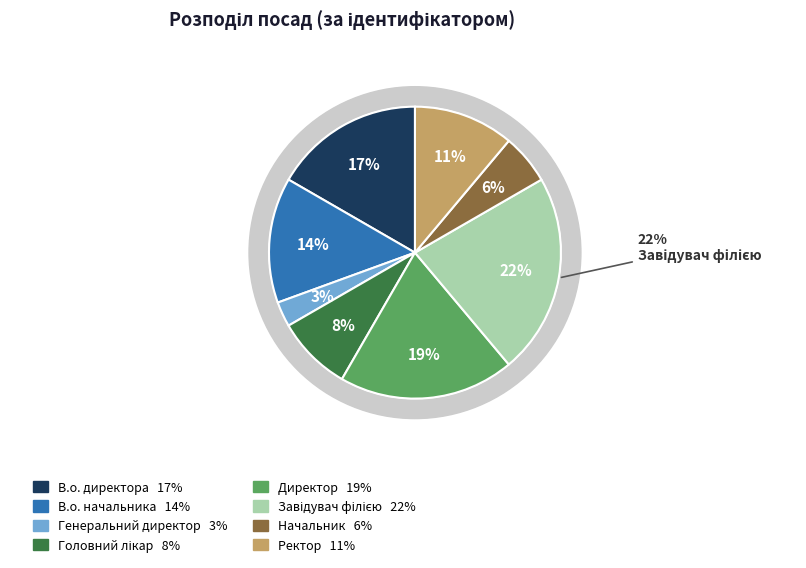

Rank the categories by value from highest to lowest.

Завідувач філією, Директор, В.о. директора, В.о. начальника, Ректор, Головний лікар, Начальник, Генеральний директор